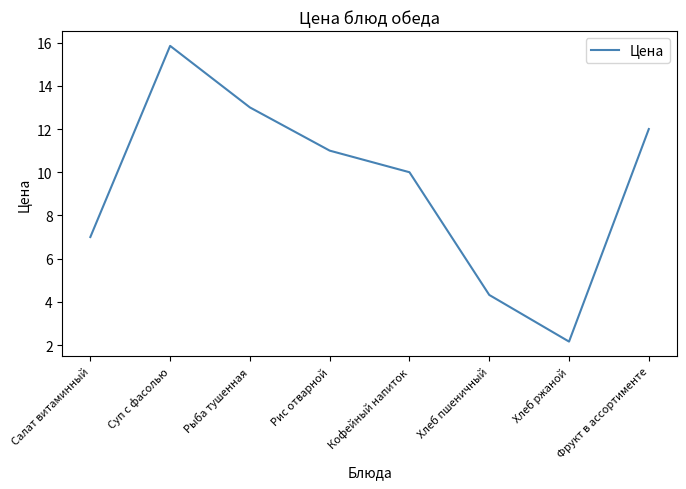

List the labels in order of value, largest first.

Суп с фасолью, Рыба тушенная, Фрукт в ассортименте, Рис отварной, Кофейный напиток, Салат витаминный, Хлеб пшеничный, Хлеб ржаной